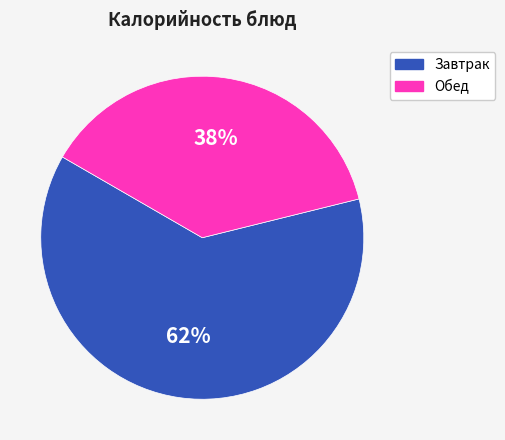

Is there a majority slice in this chart?

Yes